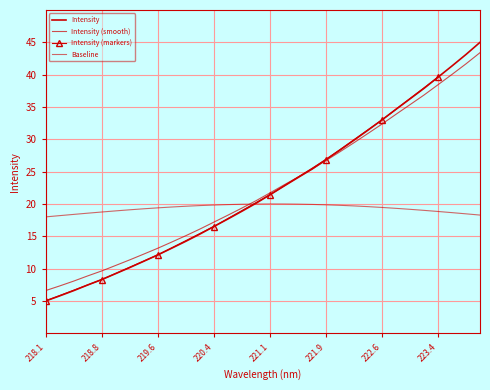

The value at 221.9 is 11.1. True or false?

False